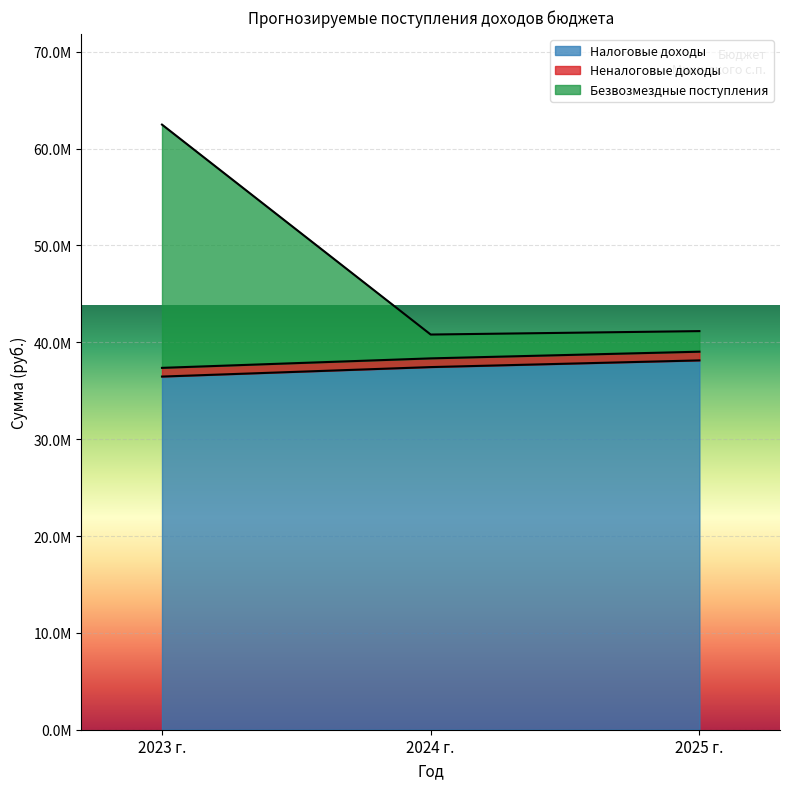

What is the minimum value shown in the chart?

36460290.0